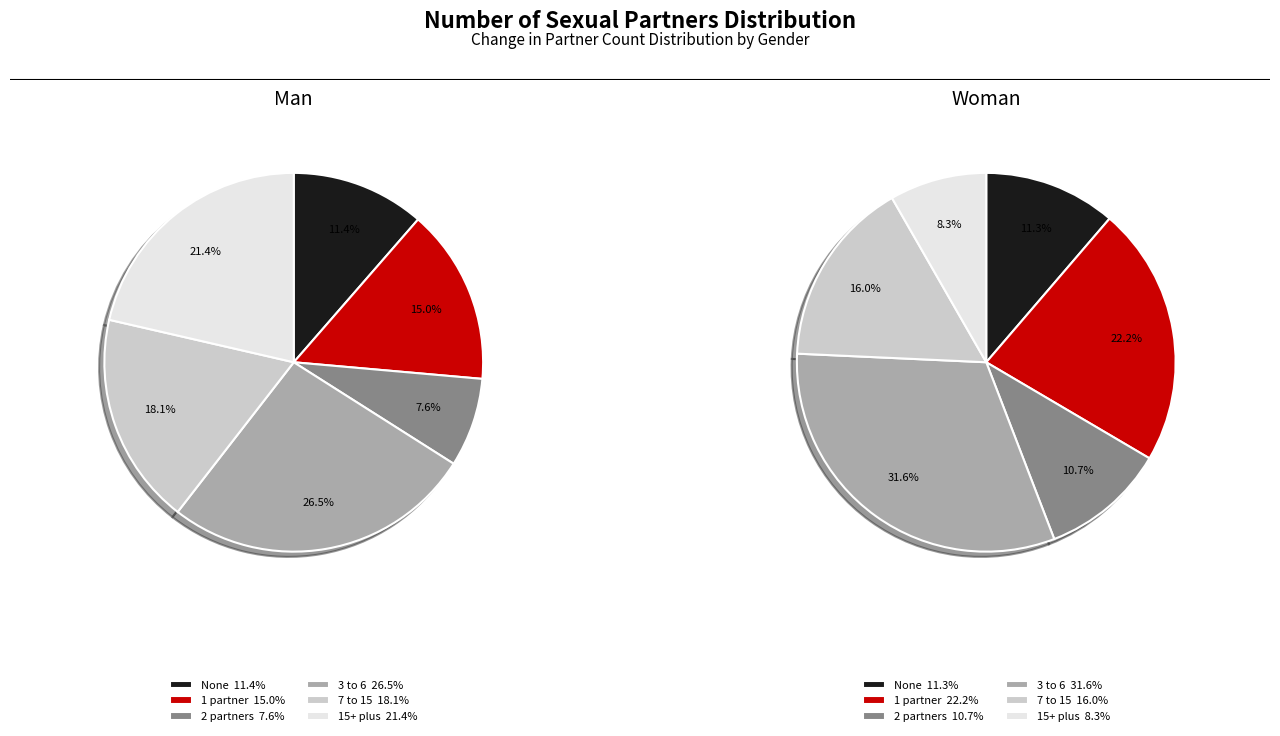

The man_values slice represents 3% of the pie. True or false?

False